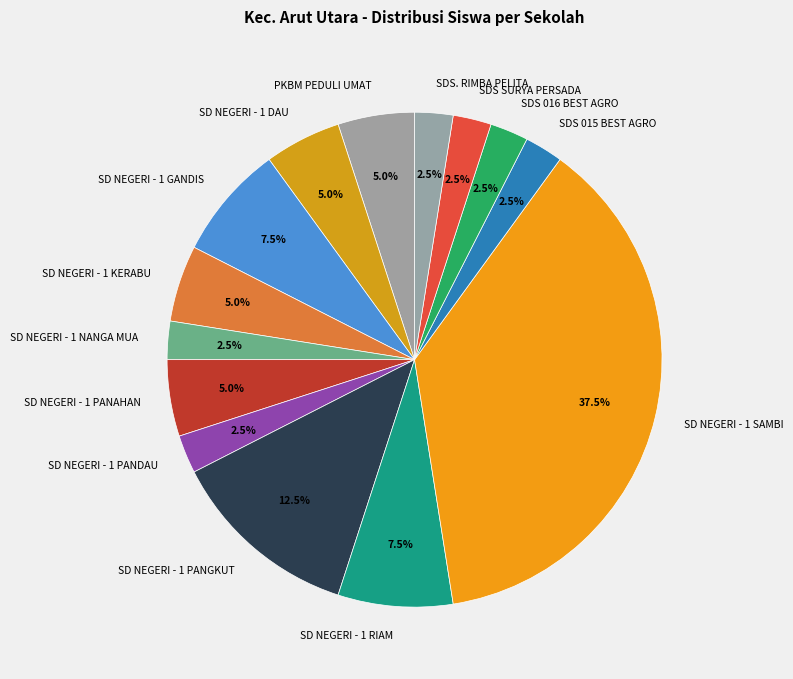

What is the ratio of the value at SDS 016 BEST AGRO to the value at SD NEGERI - 1 SAMBI?

0.1